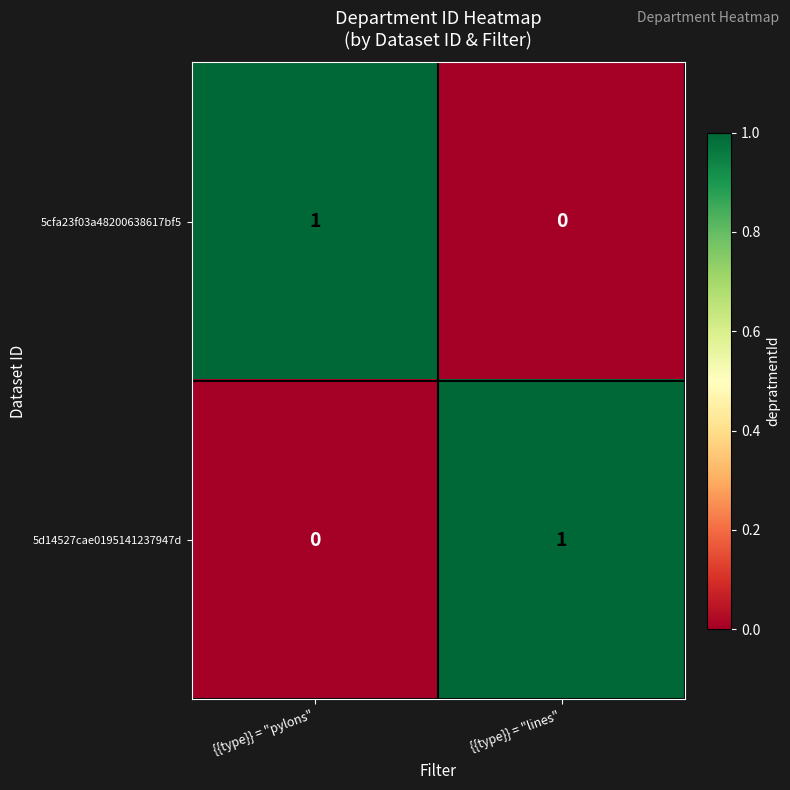

At which label is 5d14527cae0195141237947d closest to 0?

{{type}} = "pylons"